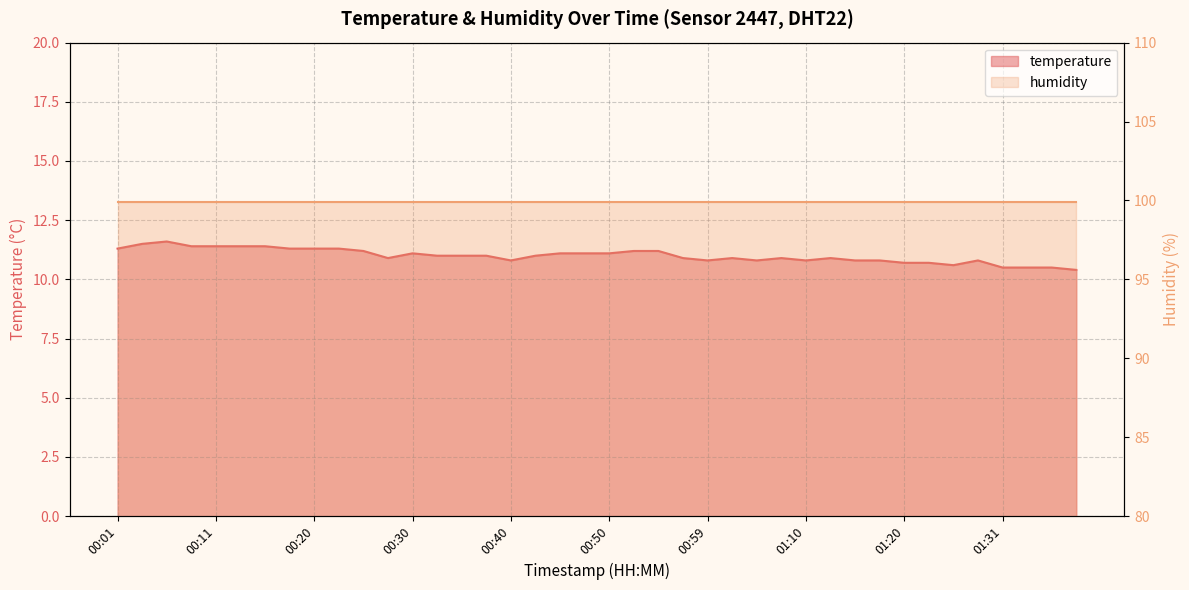

Where is the data nearest to the value 11?

00:33